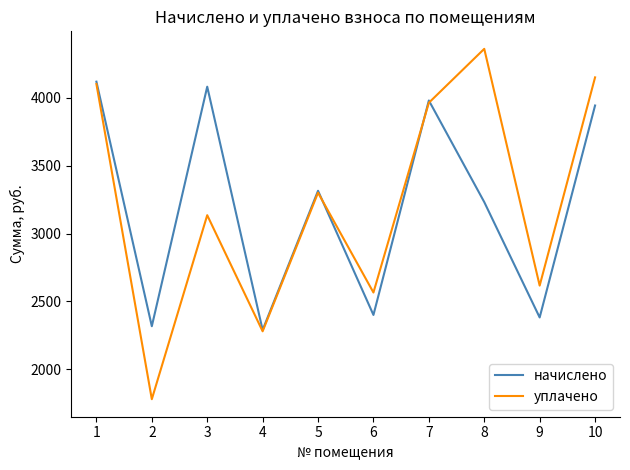

Read the начислено value at 3.

4081.4